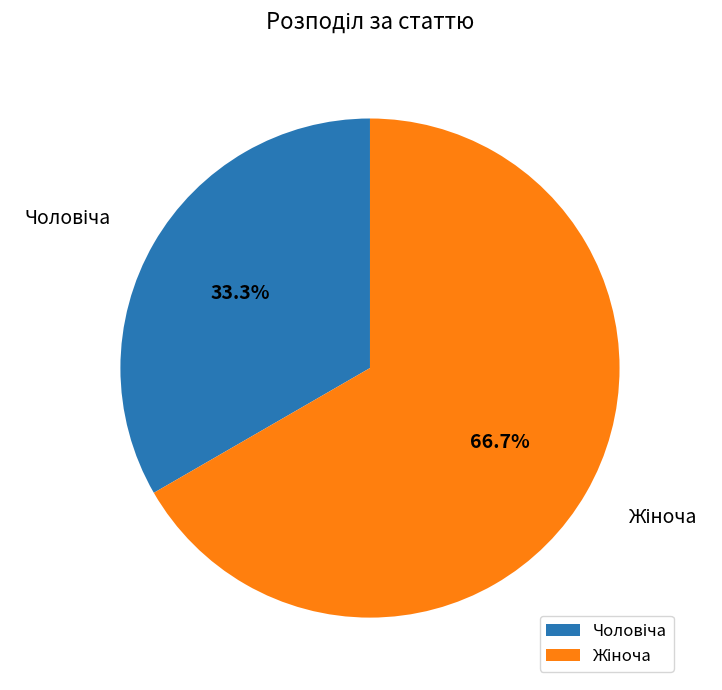

Is there a majority slice in this chart?

Yes